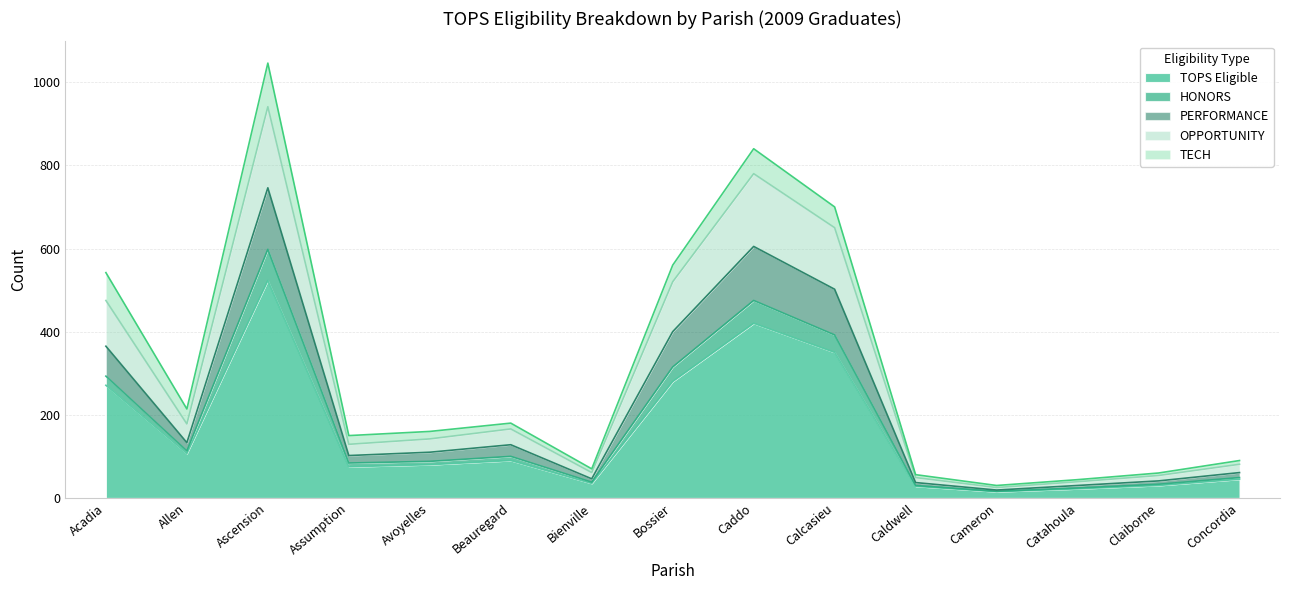

List the labels in order of PERFORMANCE value, smallest first.

Cameron, Catahoula, Caldwell, Claiborne, Bienville, Concordia, Assumption, Avoyelles, Beauregard, Allen, Acadia, Bossier, Calcasieu, Caddo, Ascension